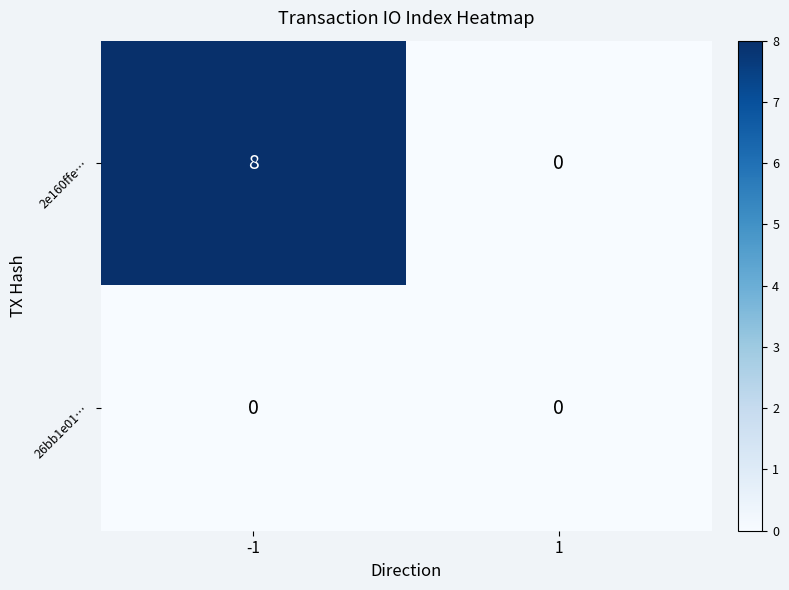

List the series in order of their peak value, highest first.

2e160ffe…, 26bb1e01…